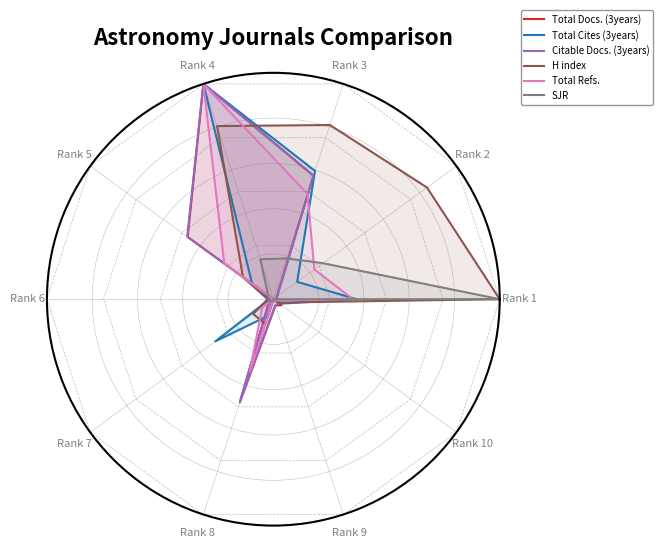

At which category is the sum across all series the highest?

Rank 4